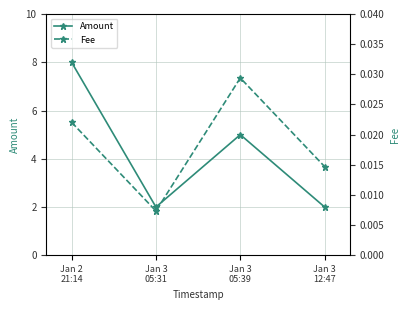

Rank the categories by Fee value from lowest to highest.

Jan 3
05:31, Jan 3
12:47, Jan 2
21:14, Jan 3
05:39